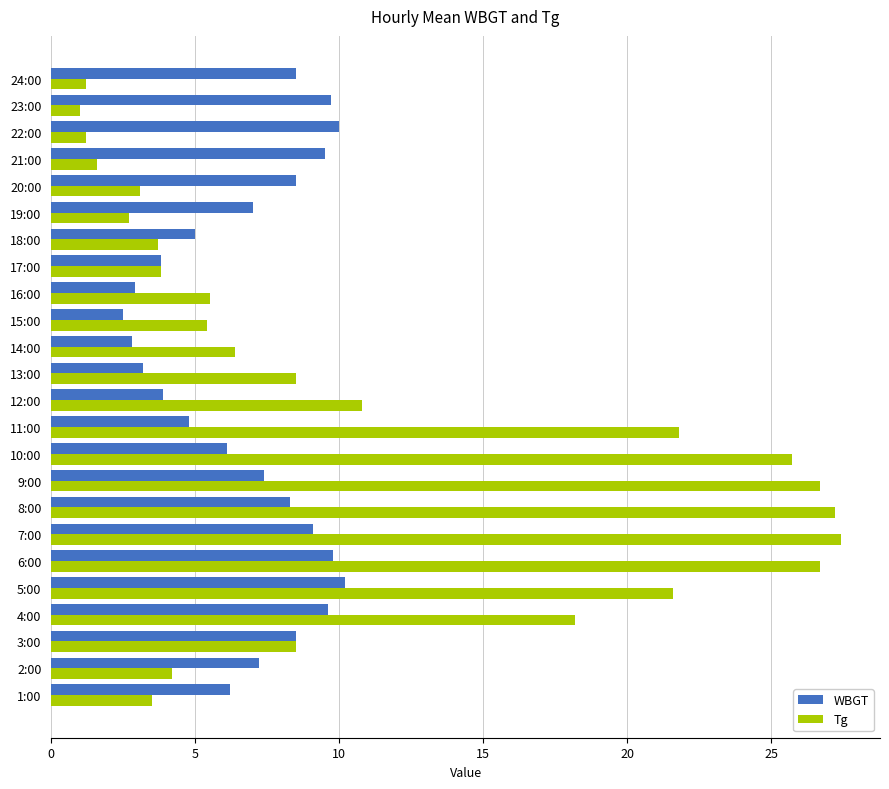

What are all the series names shown in the legend?

WBGT, Tg